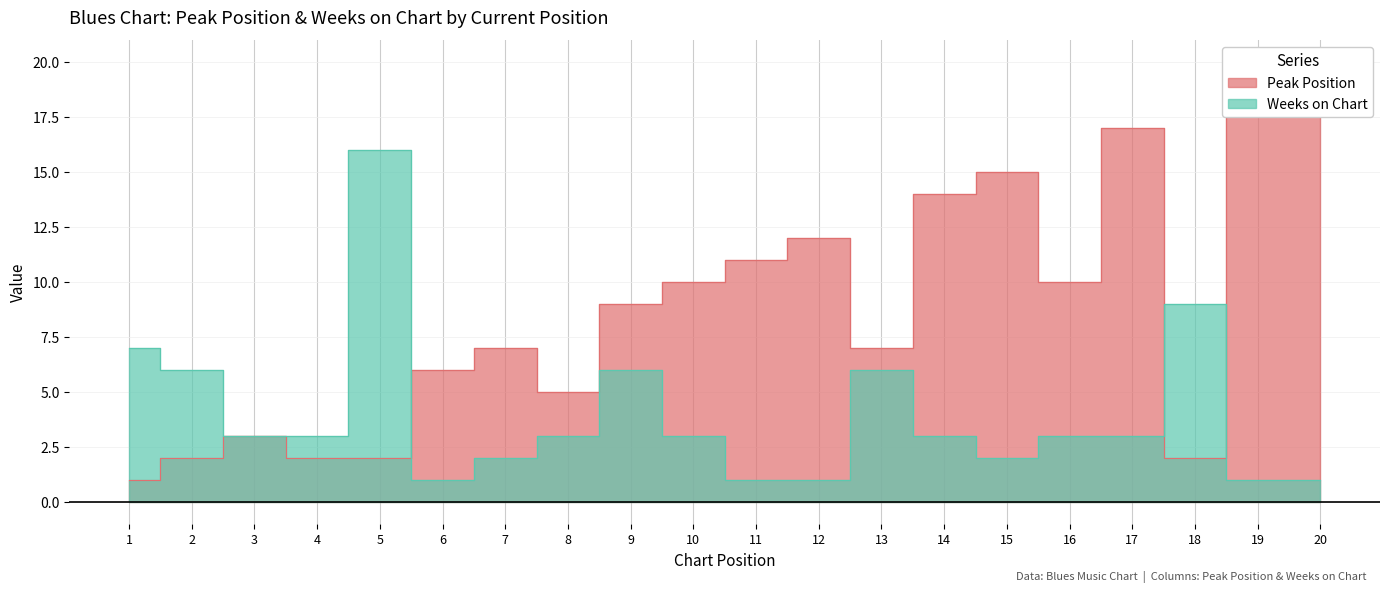

At which category does Weeks on Chart reach its first local peak?

5